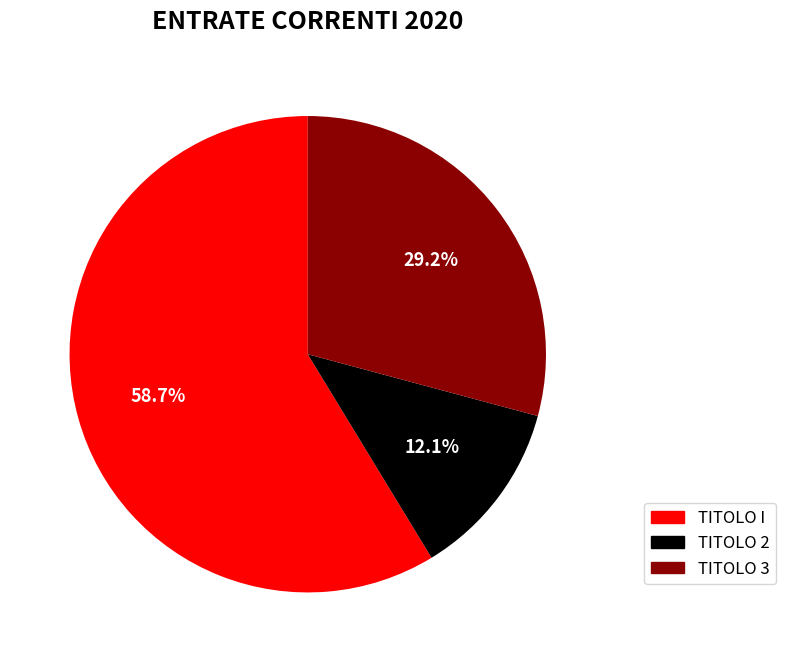

Which category has the biggest portion of the pie?

TITOLO I